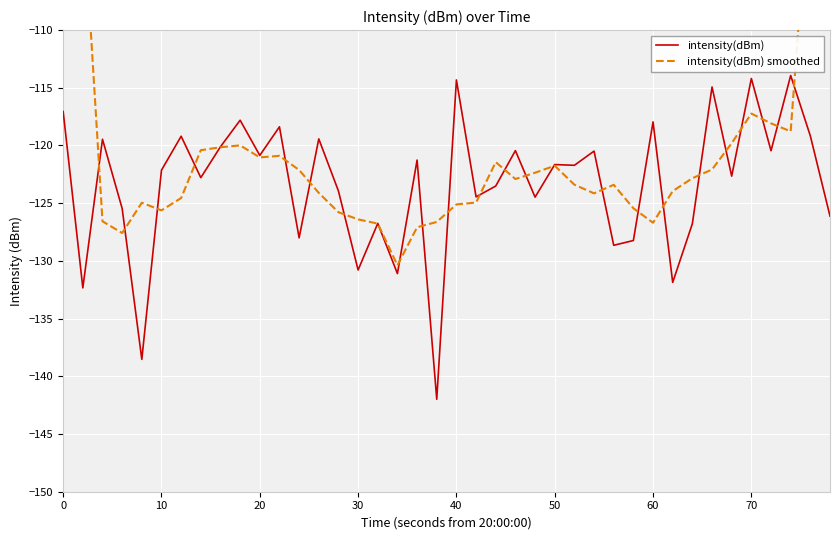

Reading right to left, list all the values displayed in this chart.

intensity(dBm): -126.1	-119.2	-113.9	-120.5	-114.2	-122.7	-114.9	-126.8	-131.9	-118.0	-128.2	-128.6	-120.5	-121.7	-121.7	-124.5	-120.4	-123.5	-124.5	-114.3	-142.0	-121.3	-131.1	-126.8	-130.8	-123.9	-119.4	-128.0	-118.4	-120.9	-117.8	-120.1	-122.8	-119.2	-122.1	-138.5	-125.5	-119.5	-132.3	-117.1
intensity(dBm) smoothed: -71.8	-95.9	-118.8	-118.1	-117.2	-119.8	-122.1	-122.8	-124.0	-126.7	-125.4	-123.4	-124.1	-123.4	-121.8	-122.4	-122.9	-121.4	-124.9	-125.1	-126.6	-127.1	-130.4	-126.8	-126.4	-125.8	-124.1	-122.1	-120.9	-121.0	-120.0	-120.2	-120.4	-124.6	-125.6	-125.0	-127.6	-126.6	-98.9	-73.8